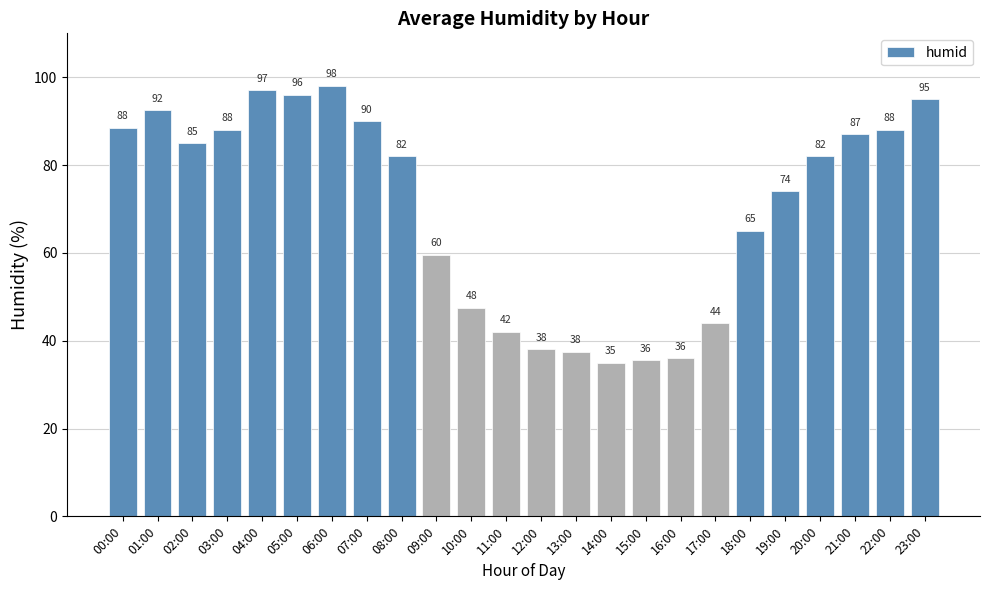

What is the ratio of the value at 04:00 to the value at 11:00?

2.3